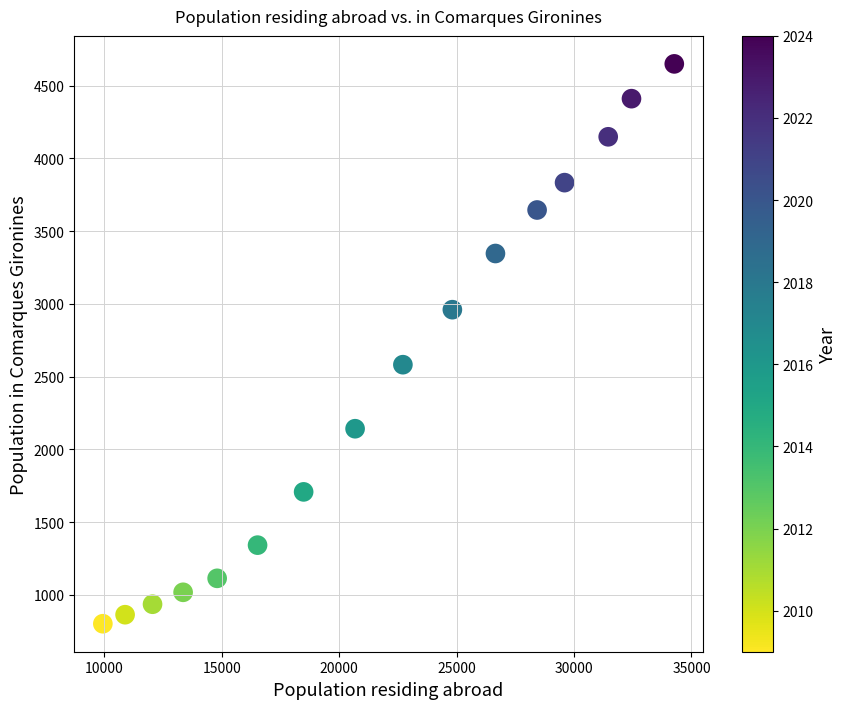

What is the range of X values (max minus min)?

24326